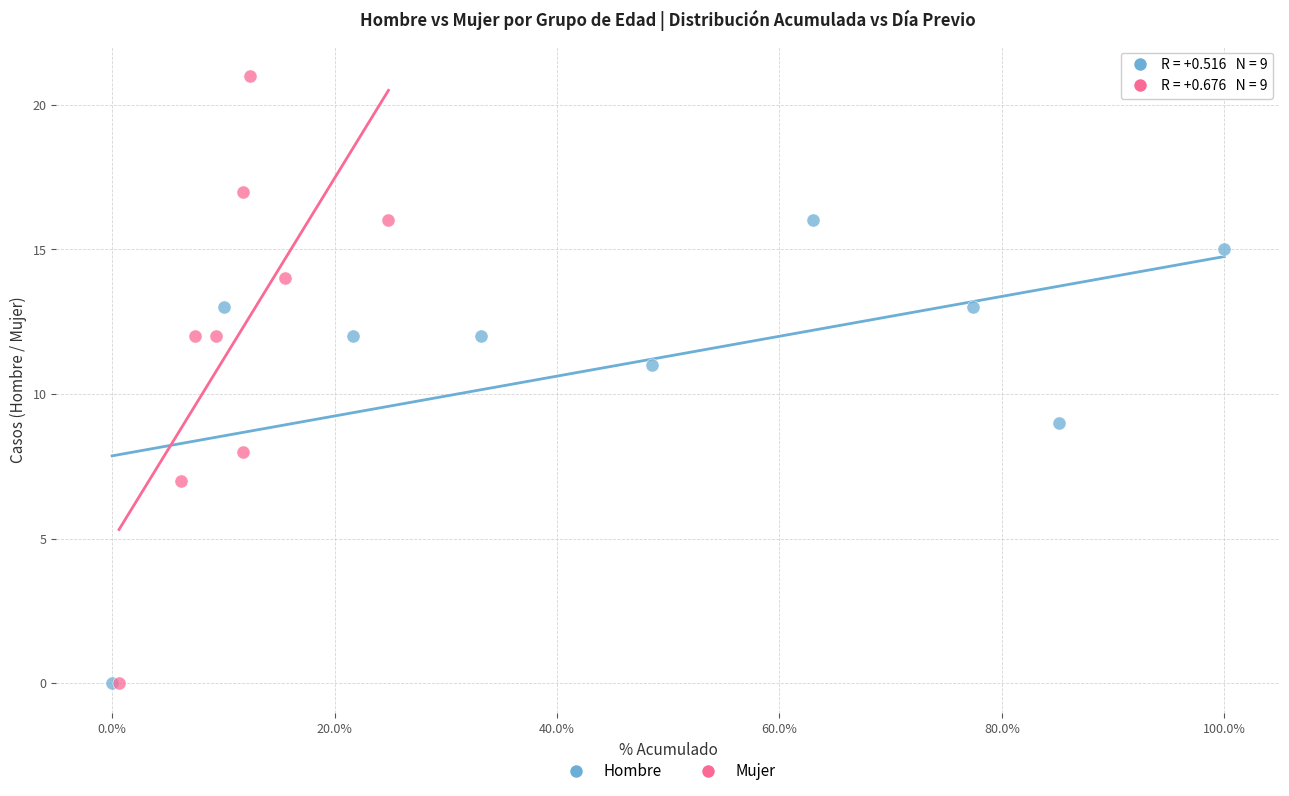

Which series has the widest spread of Y values?

Mujer